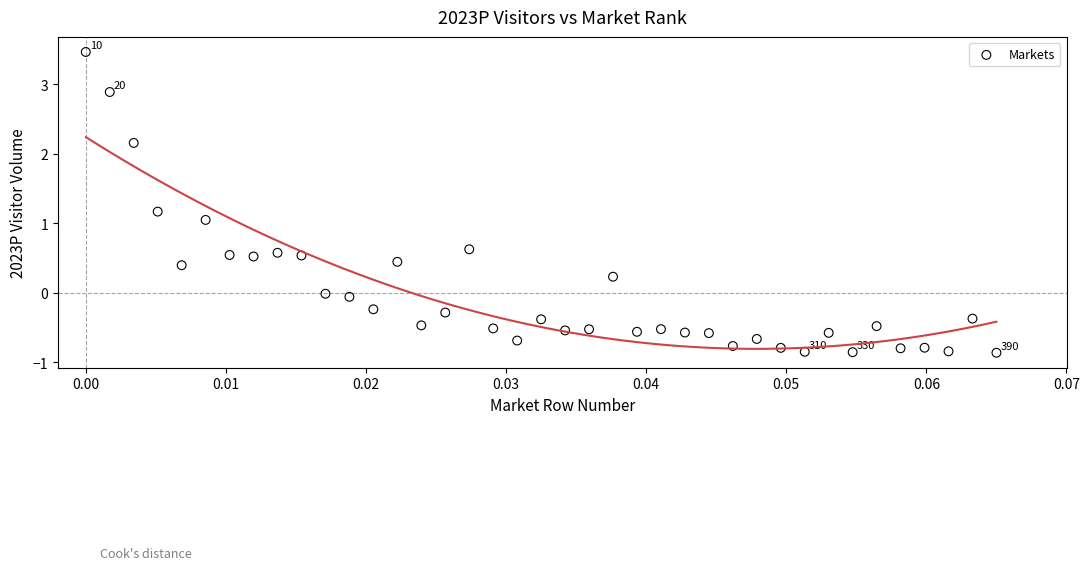

What is the range of Y values (max minus min)?

4.3